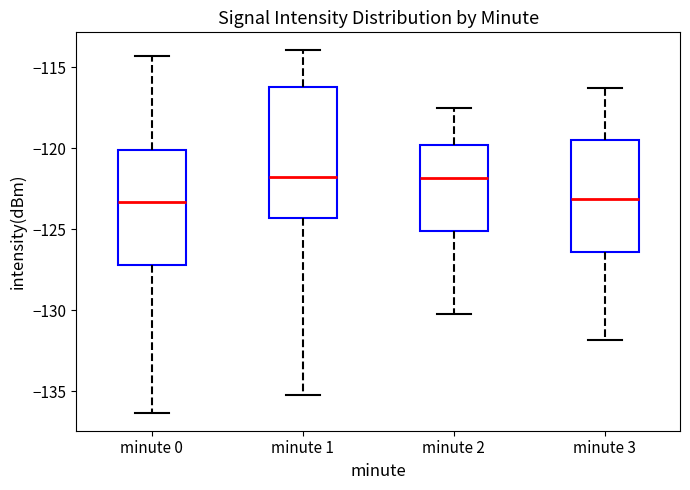

Where does the upper whisker of the box for minute 0 end on the y-axis? The values are not printed on the chart, so give them approximately, as read against the axis.

-114.5